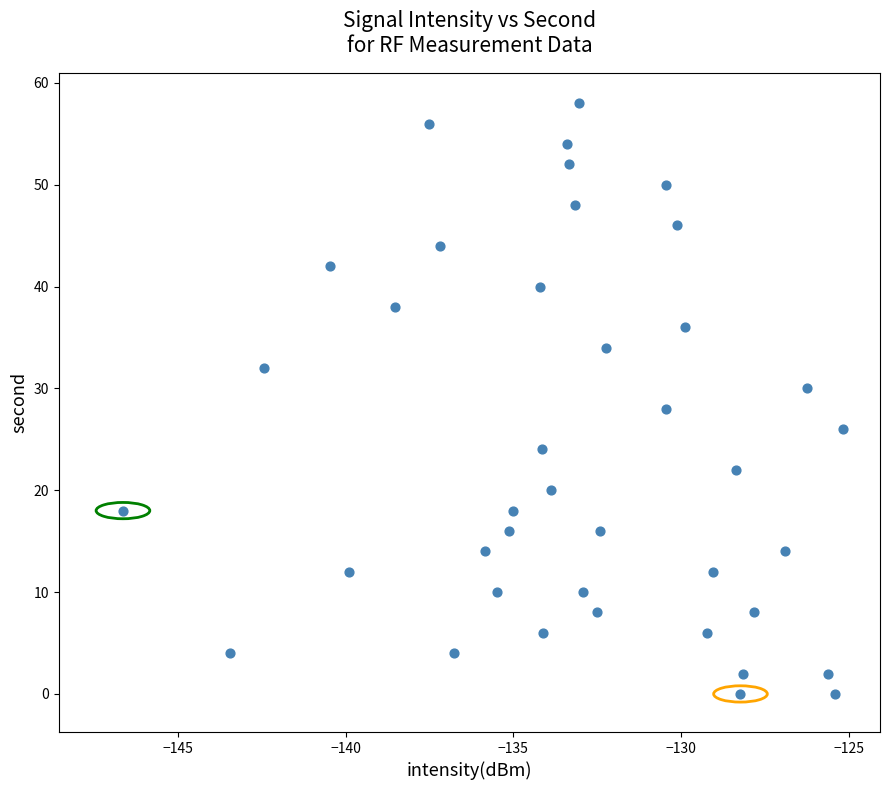

What is the range of Y values (max minus min)?

58